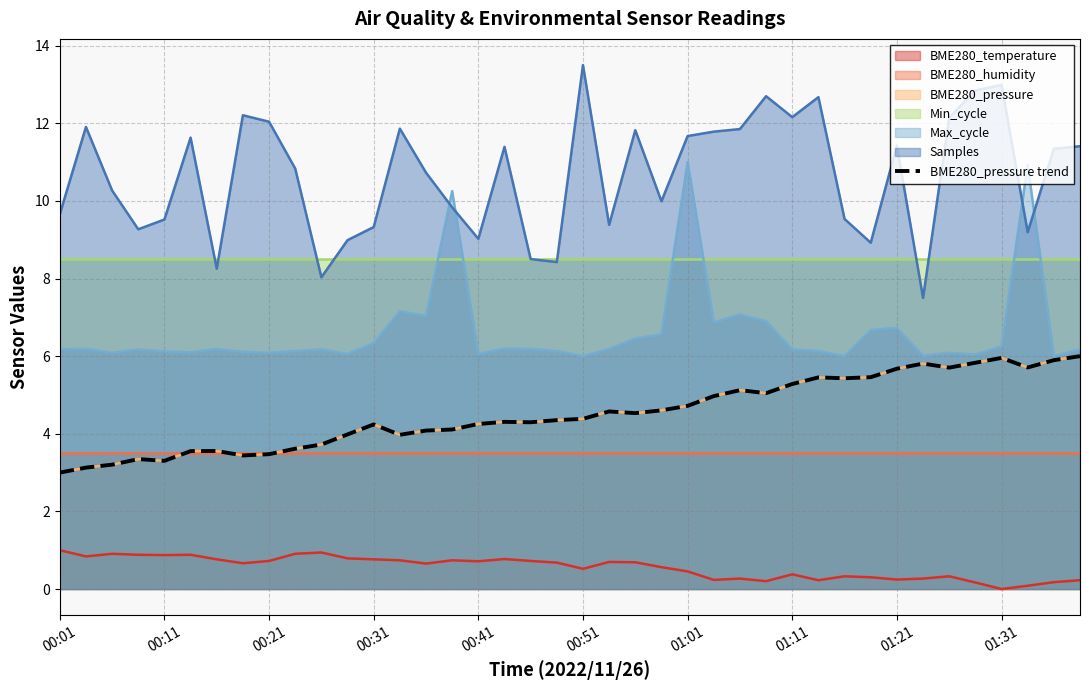

How many interior local peaks (higher than both neighbors) does the data have?

9